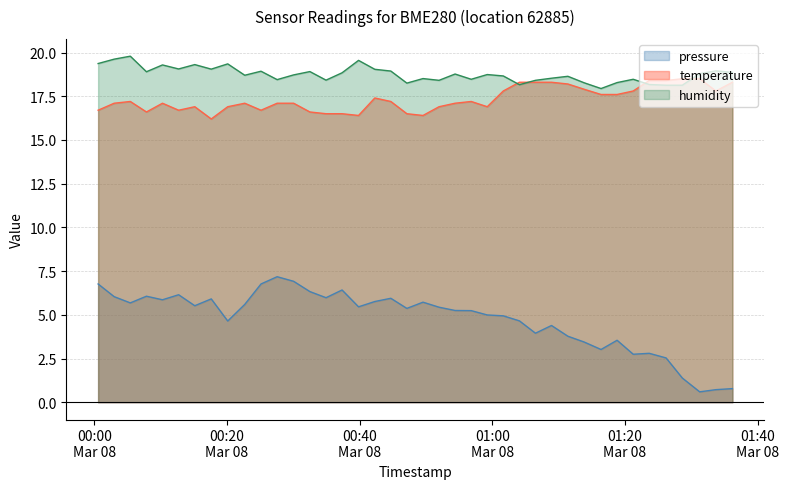

Reading right to left, list all the values displayed in this chart.

pressure: 0.8	0.7	0.6	1.4	2.5	2.8	2.7	3.5	3.0	3.4	3.8	4.4	3.9	4.7	4.9	5.0	5.2	5.2	5.4	5.7	5.4	5.9	5.8	5.5	6.4	6.0	6.3	6.9	7.2	6.8	5.6	4.6	5.9	5.5	6.1	5.9	6.1	5.7	6.0	6.8
temperature: 18.3	17.8	18.5	18.5	18.4	18.4	17.8	17.6	17.6	17.9	18.2	18.3	18.3	18.3	17.8	16.9	17.2	17.1	16.9	16.4	16.5	17.2	17.4	16.4	16.5	16.5	16.6	17.1	17.1	16.7	17.1	16.9	16.2	16.9	16.7	17.1	16.6	17.2	17.1	16.7
humidity: 18.9	19.0	18.8	18.1	18.1	18.2	18.5	18.3	17.9	18.3	18.6	18.5	18.4	18.2	18.7	18.7	18.5	18.8	18.4	18.5	18.2	18.9	19.0	19.5	18.8	18.4	18.9	18.7	18.5	18.9	18.7	19.3	19.0	19.3	19.1	19.3	18.9	19.8	19.6	19.4